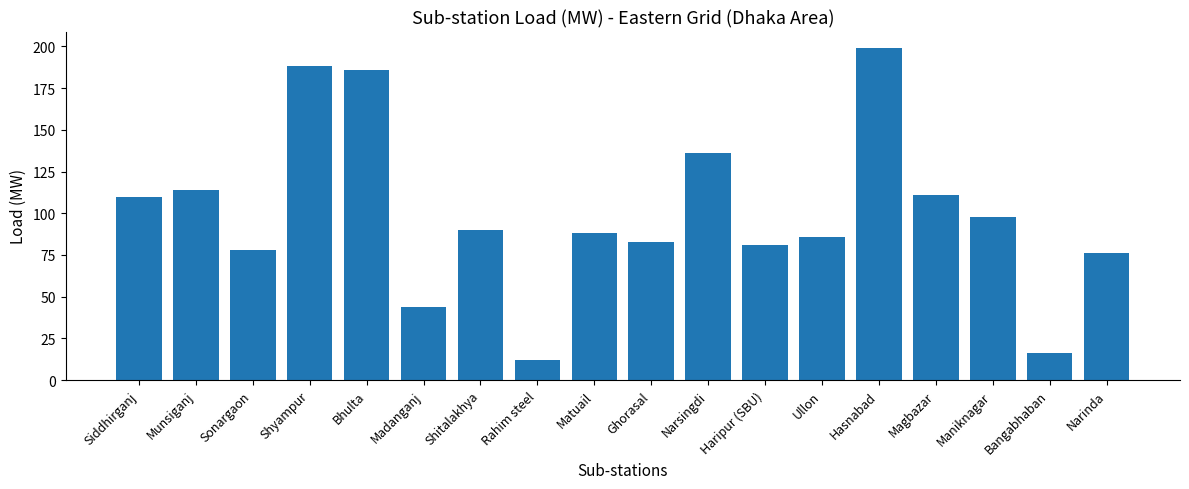

What is the difference between the maximum and minimum values?

187